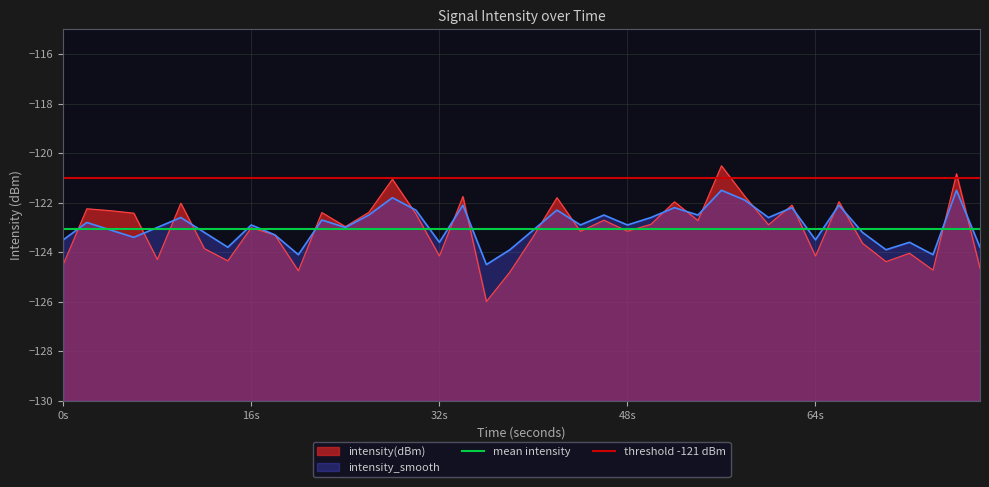

What is the value of the threshold -121 dBm point at the 1st from the left?

-121.0